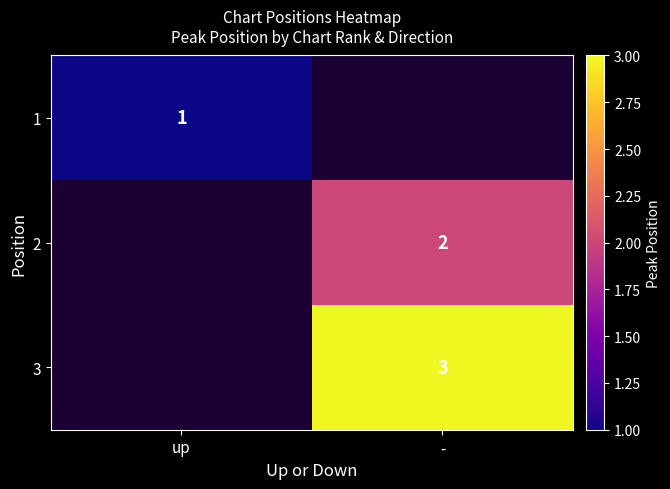

The 3 series shows 5 at -. True or false?

False